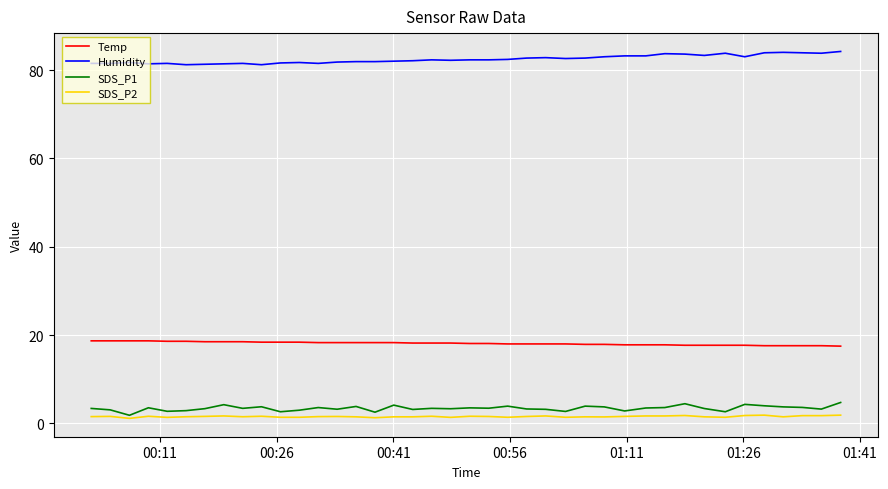

True or false: Temp and Humidity intersect in this chart.

False